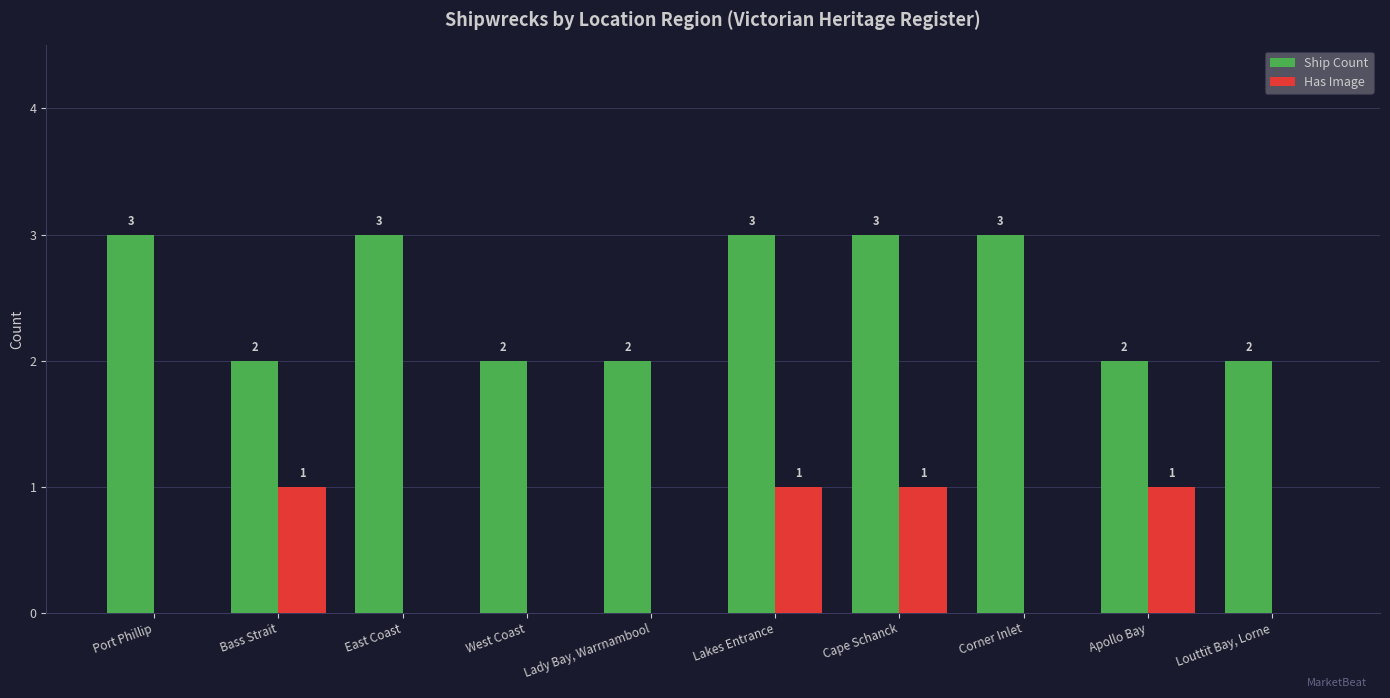

Which series has the largest total across all categories?

Ship Count